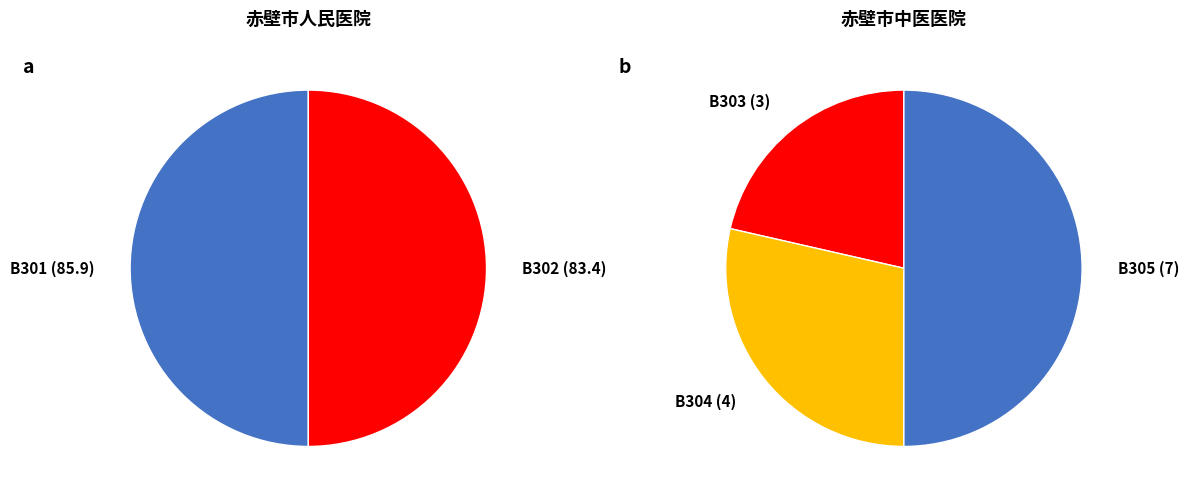

Do 赤壁市中医医院 and 赤壁市人民医院 together represent more than half of the pie?

Yes